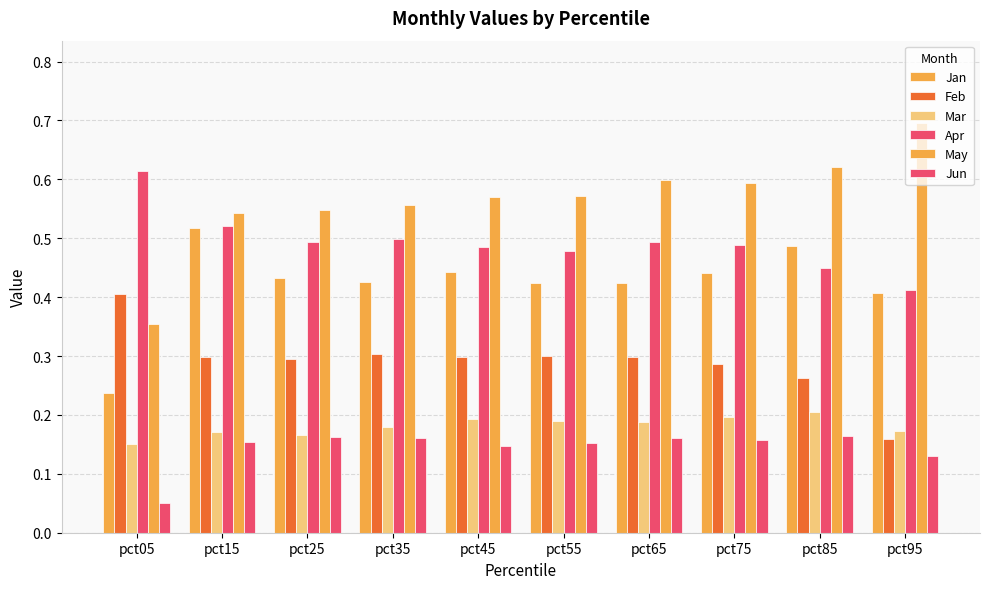

Count the number of data series in this chart.

6